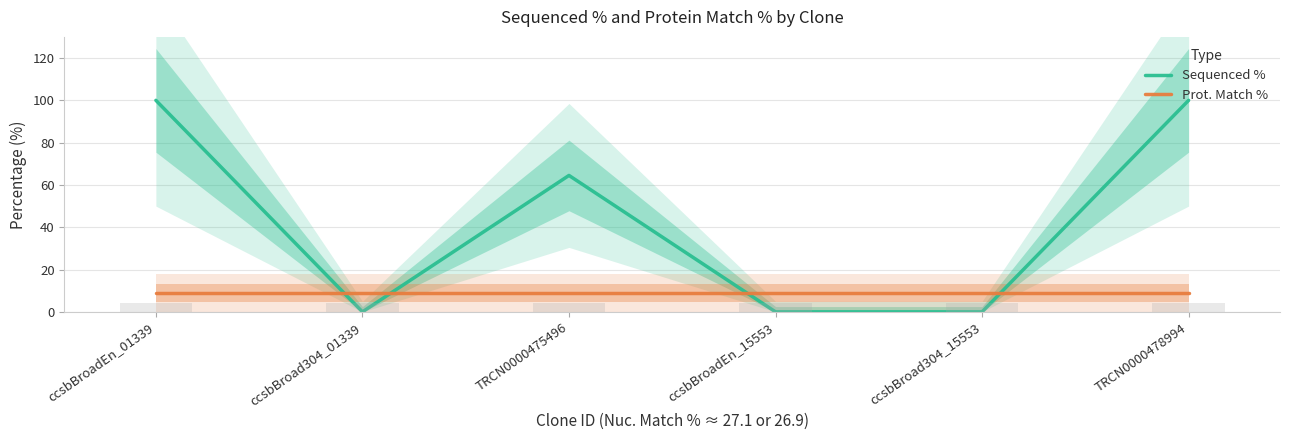

Which series has the largest total across all categories?

Sequenced %